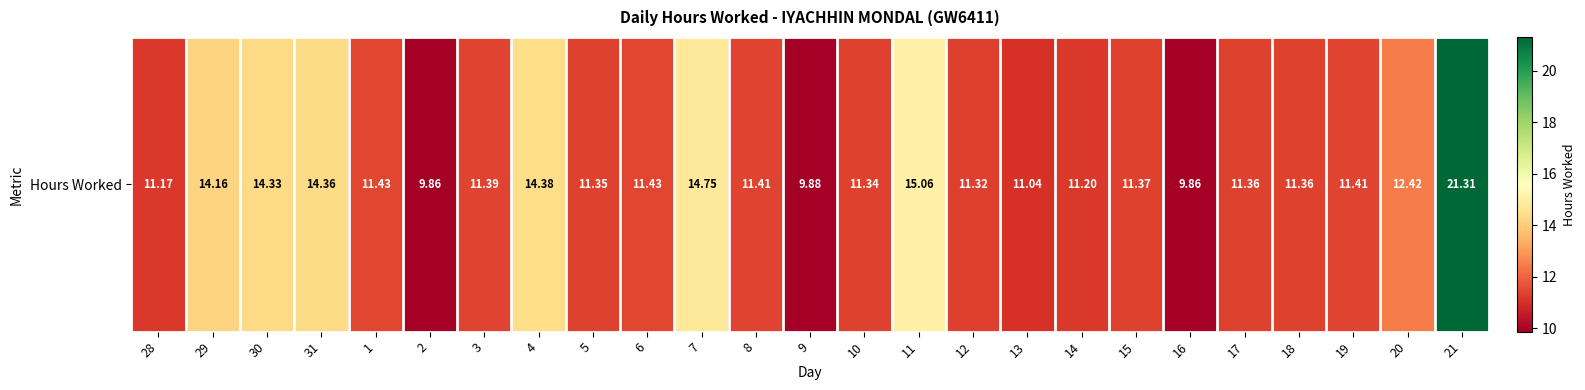

Reading right to left, what are all the values shown in this chart?

21.3	12.4	11.4	11.4	11.4	9.9	11.4	11.2	11.0	11.3	15.1	11.3	9.9	11.4	14.8	11.4	11.3	14.4	11.4	9.9	11.4	14.4	14.3	14.2	11.2